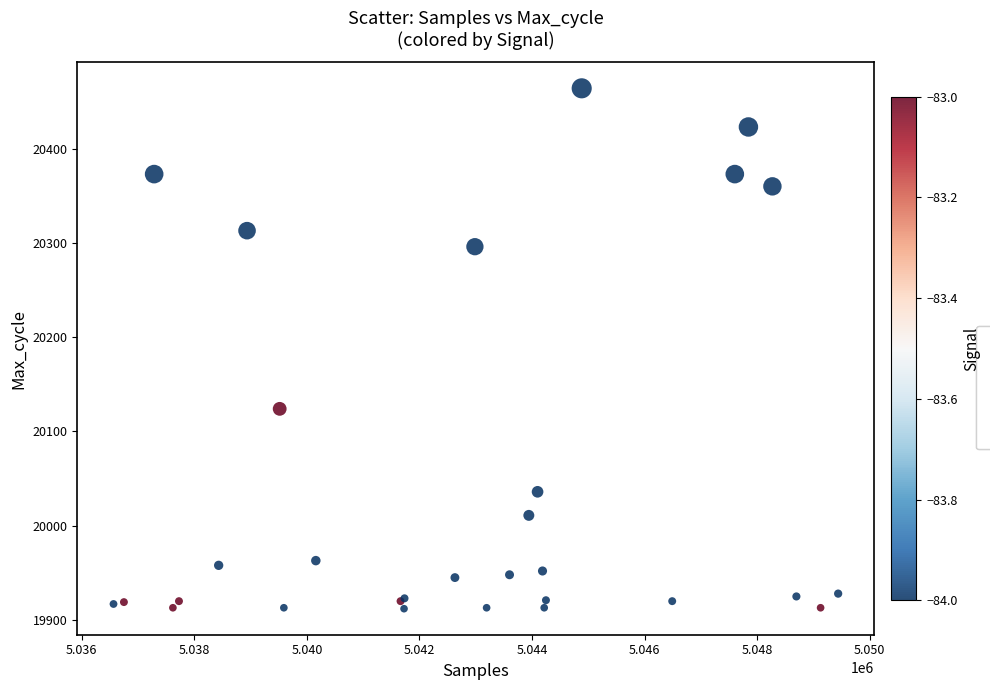

What Y value in the scatter plot is closest to 20188?

20124